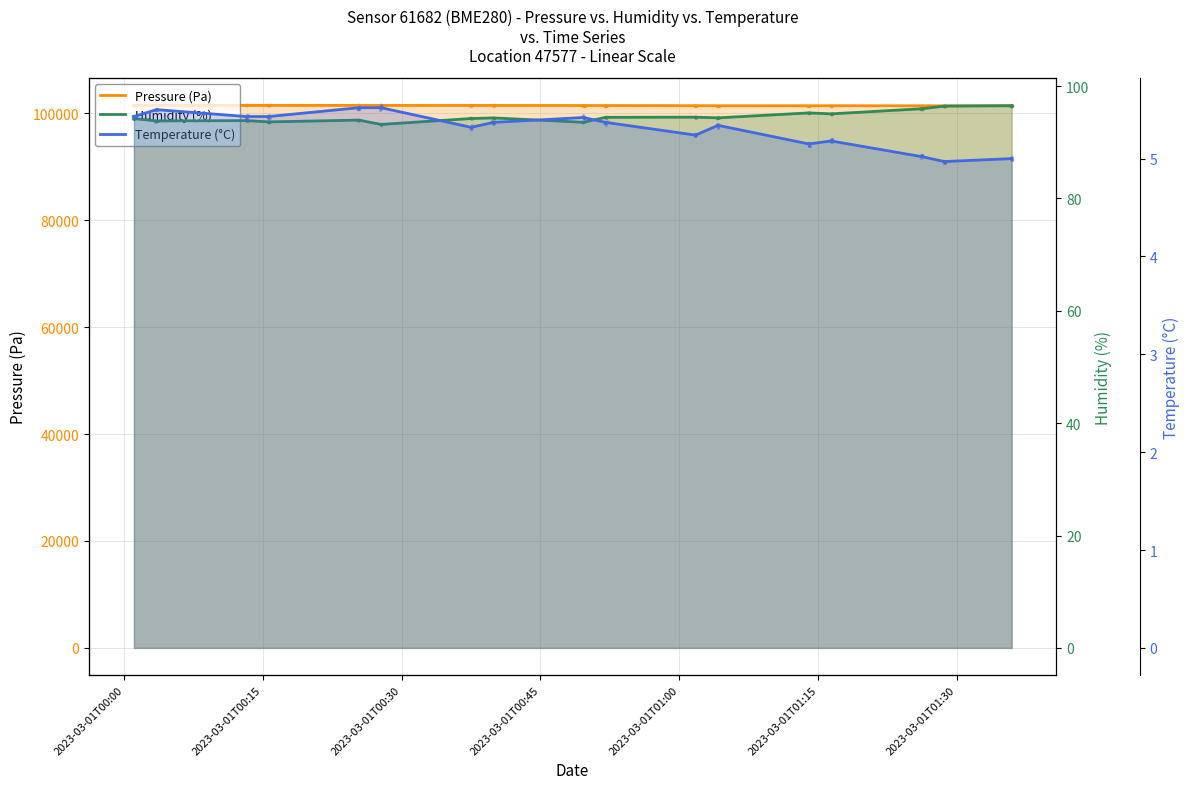

Which series reaches the minimum Y coordinate?

Temperature (°C)